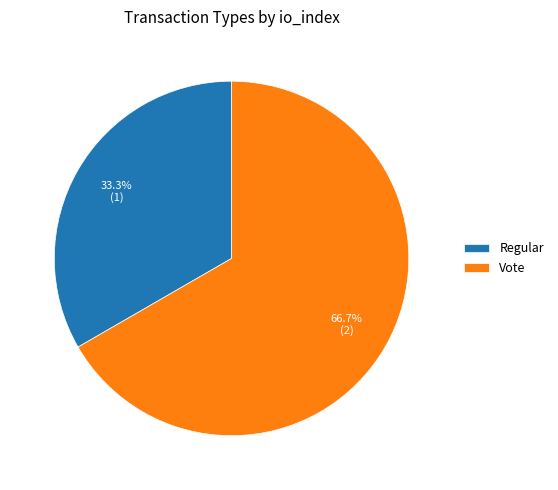

True or false: Regular accounts for 33% of the total.

True